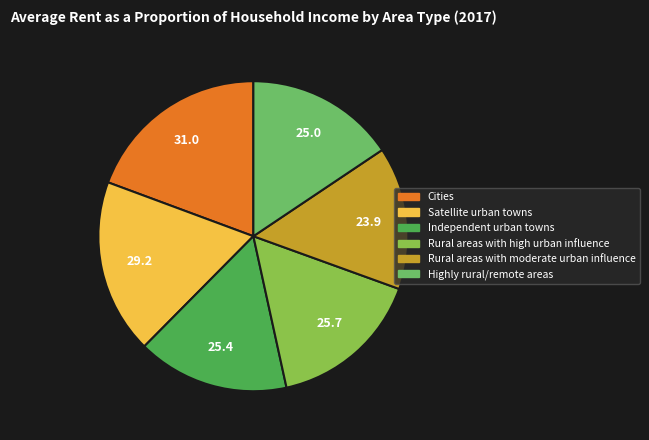

How many segments does this pie chart have?

6